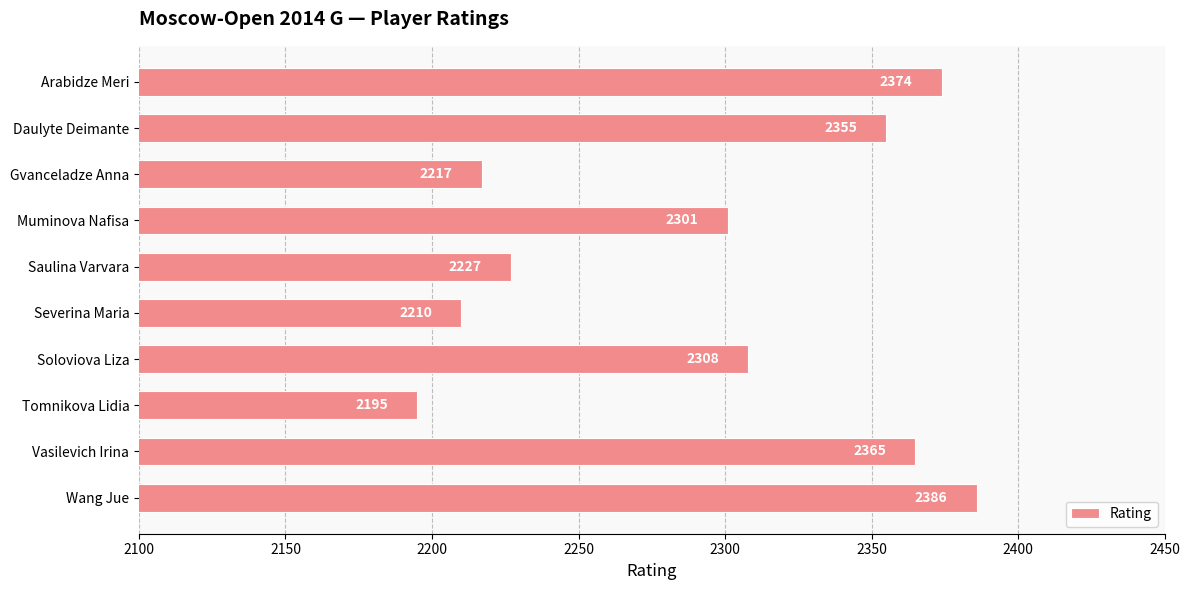

What is the smallest value displayed?

2195